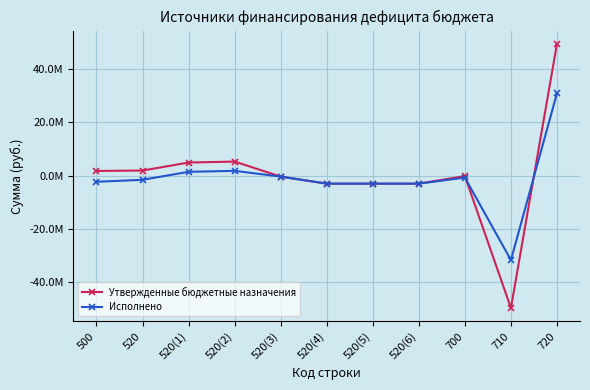

Which series has the largest total across all categories?

Утвержденные бюджетные назначения